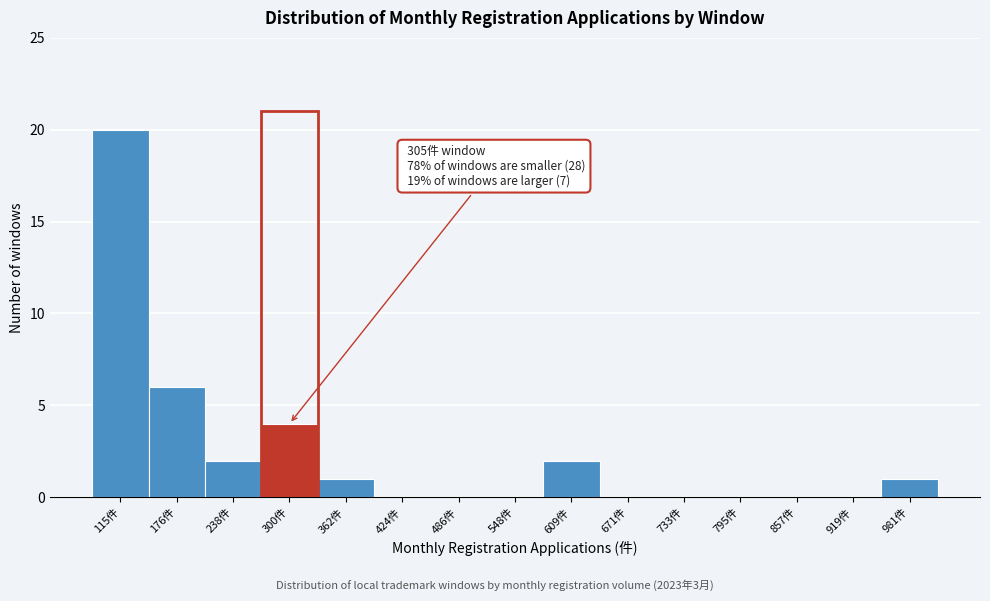

Reading right to left, transcribe all the data shown in this chart.

981件=1	919件=0	857件=0	795件=0	733件=0	671件=0	609件=2	548件=0	486件=0	424件=0	362件=1	300件=4	238件=2	176件=6	115件=20